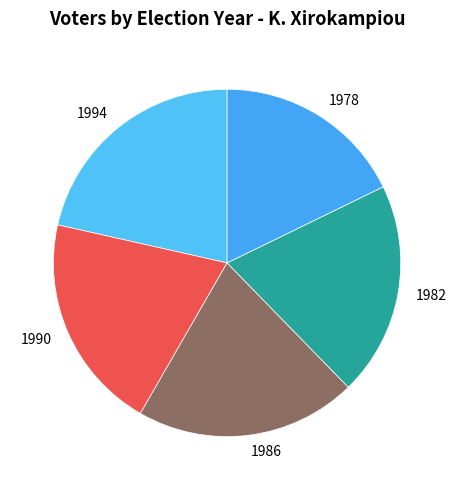

How many slices are in this pie chart?

5